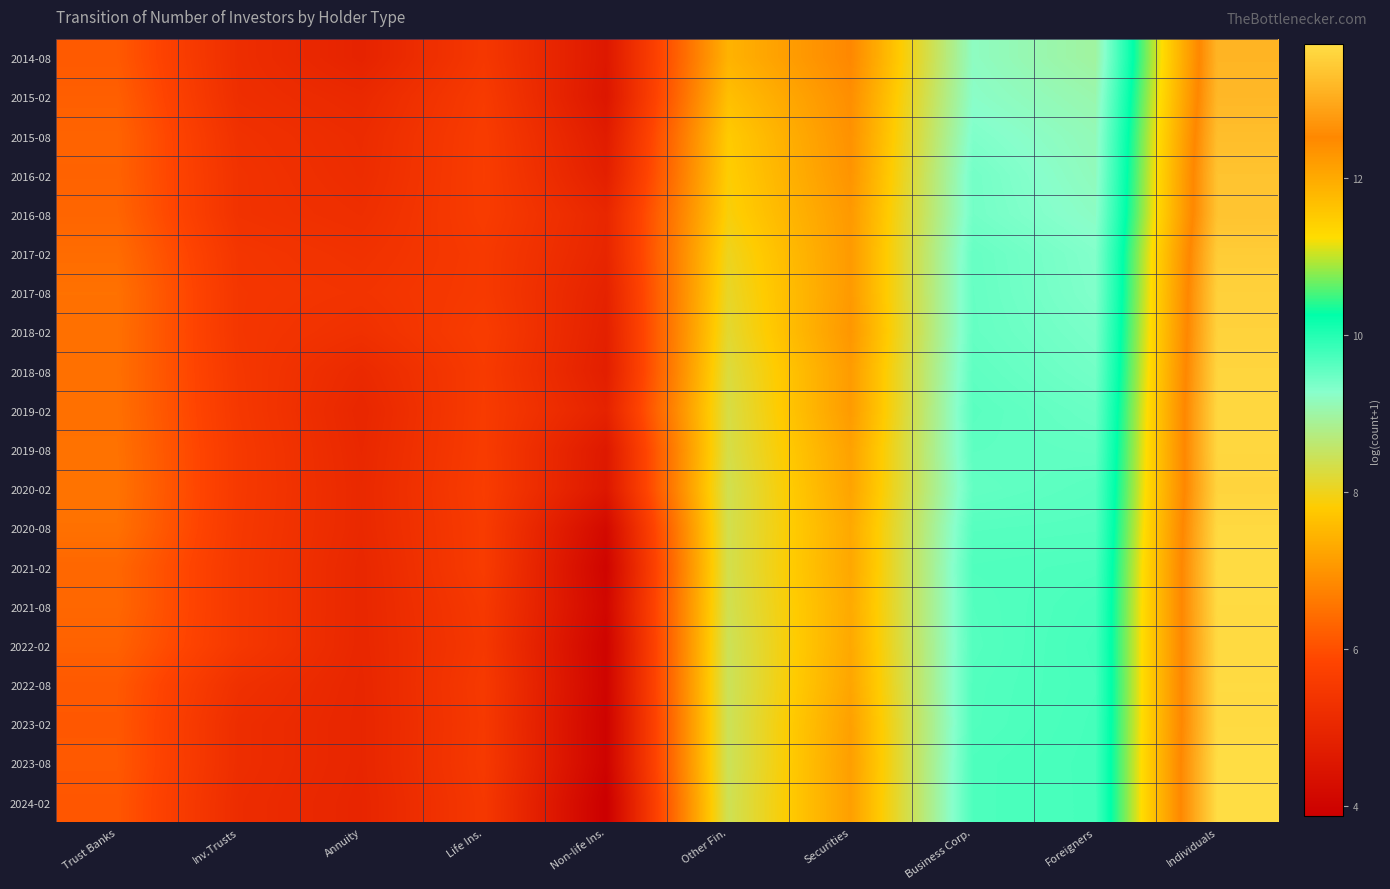

List the series in order of their peak value, lowest first.

2014-08, 2015-02, 2015-08, 2016-02, 2016-08, 2017-02, 2017-08, 2018-02, 2020-02, 2018-08, 2019-08, 2019-02, 2022-02, 2020-08, 2023-02, 2021-08, 2022-08, 2021-02, 2024-02, 2023-08